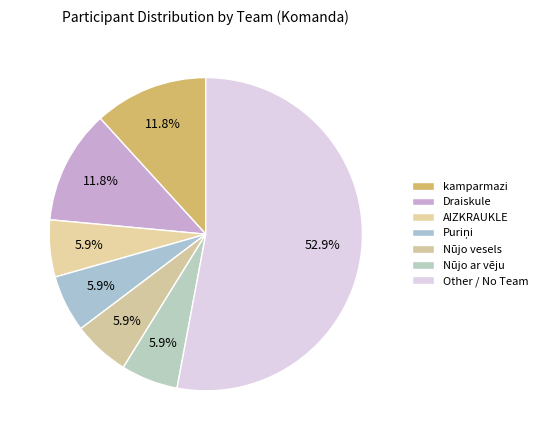

Count the number of slices in the pie.

7